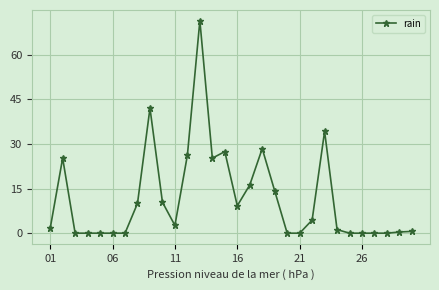

What is the value of the 19th point from the left?

14.2